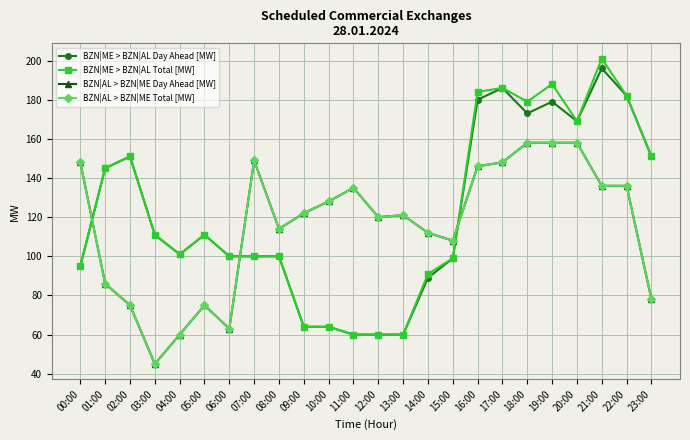

At which category does BZN|AL > BZN|ME Total [MW] reach its first local valley?

03:00